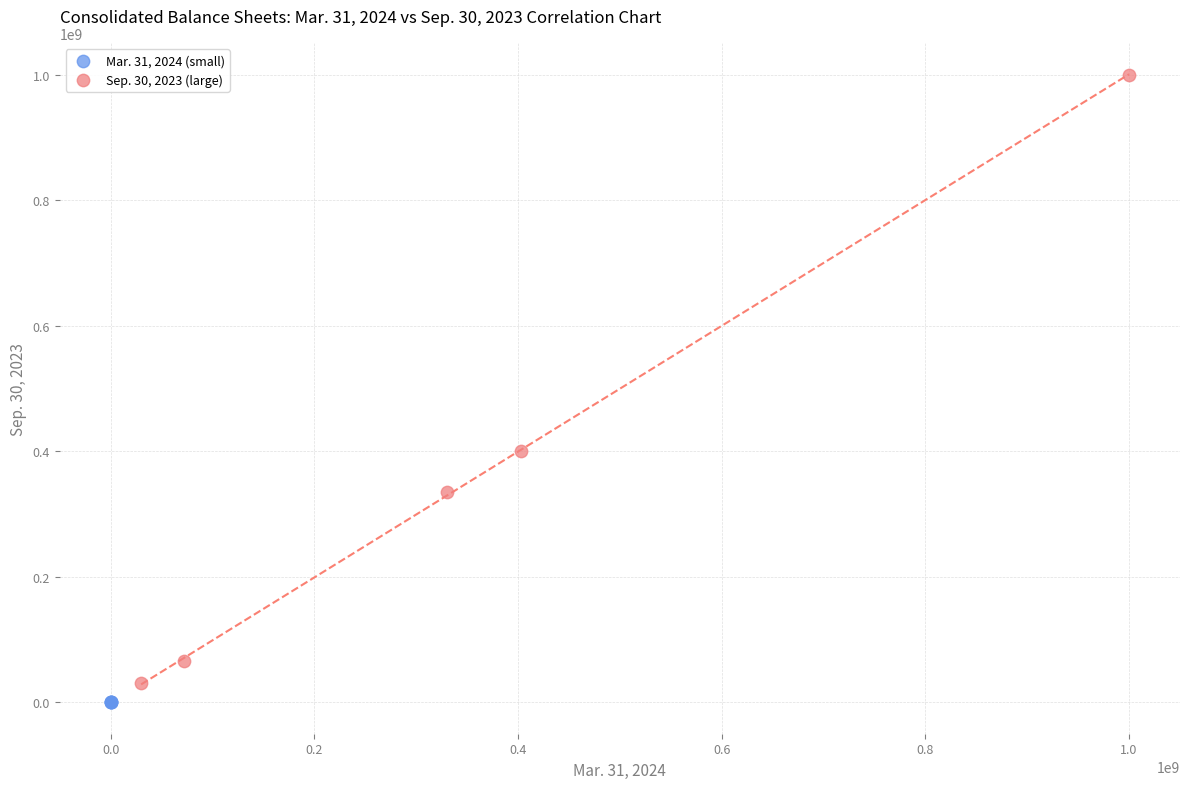

Which series has the widest spread of Y values?

Sep. 30, 2023 (large)